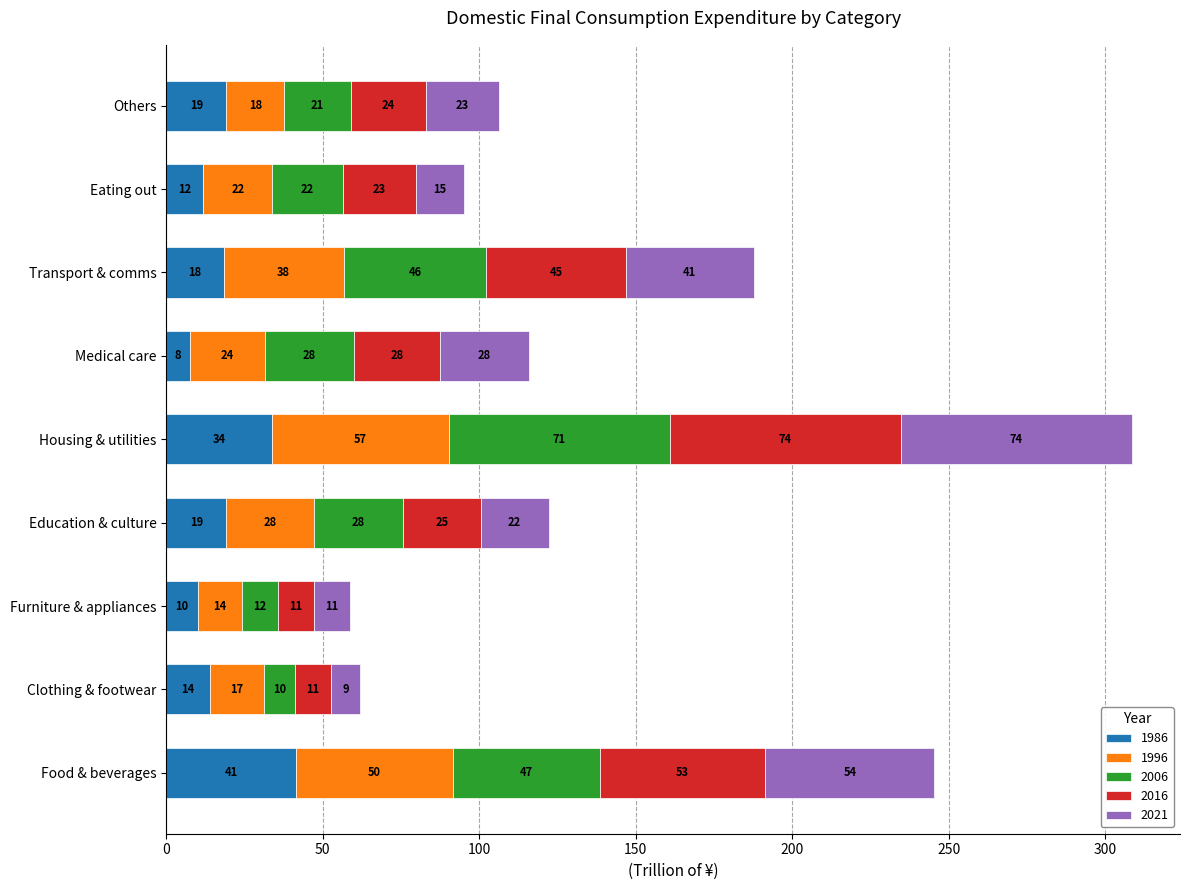

What are all the series names shown in the legend?

1986, 1996, 2006, 2016, 2021